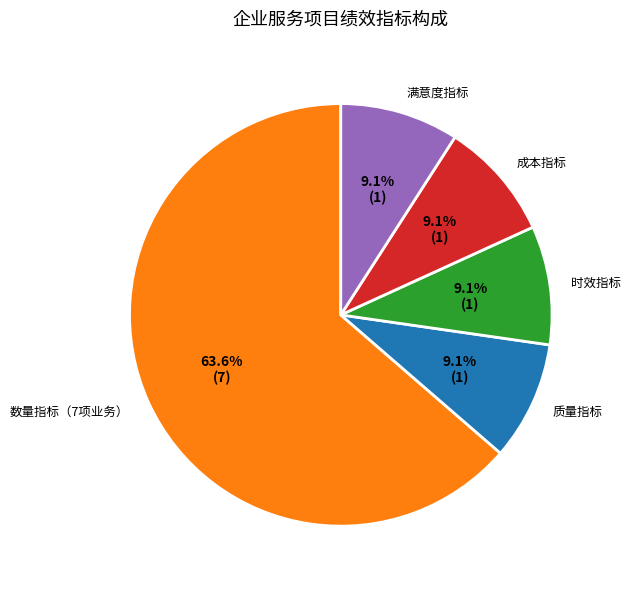

Which category has the biggest portion of the pie?

数量指标（7项业务）